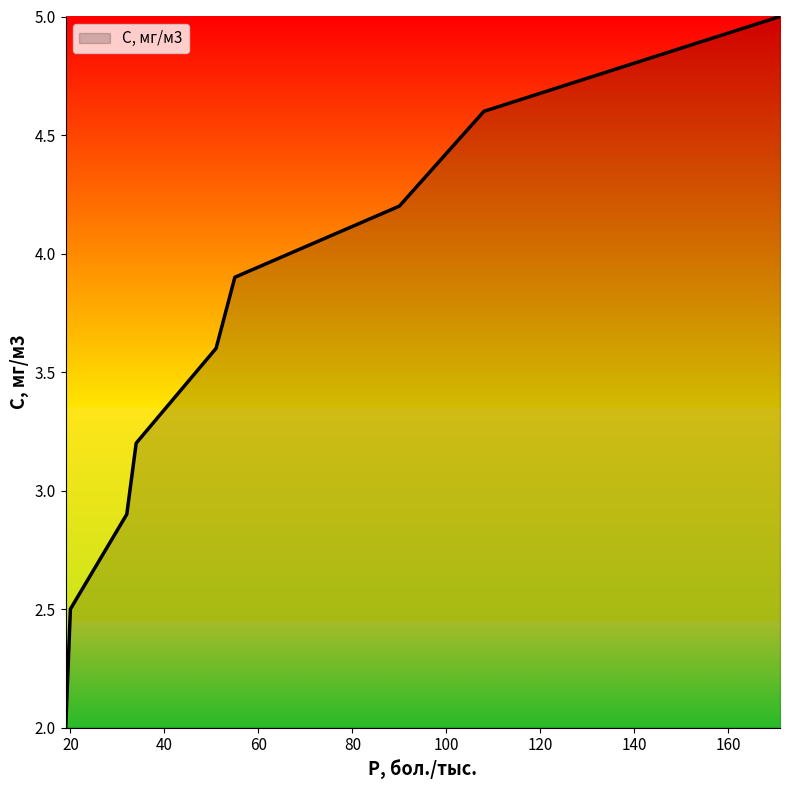

What is the difference between the maximum and minimum values?

3.0